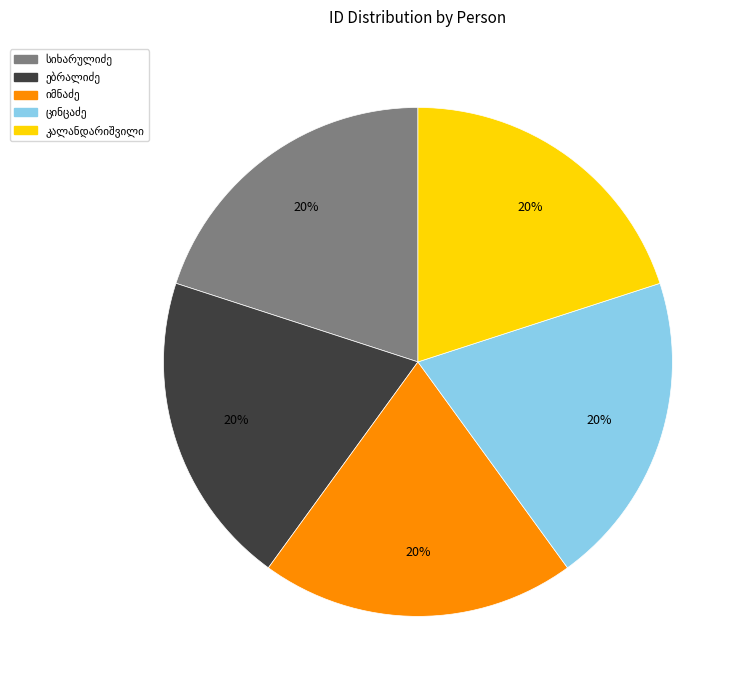

How many segments does this pie chart have?

5